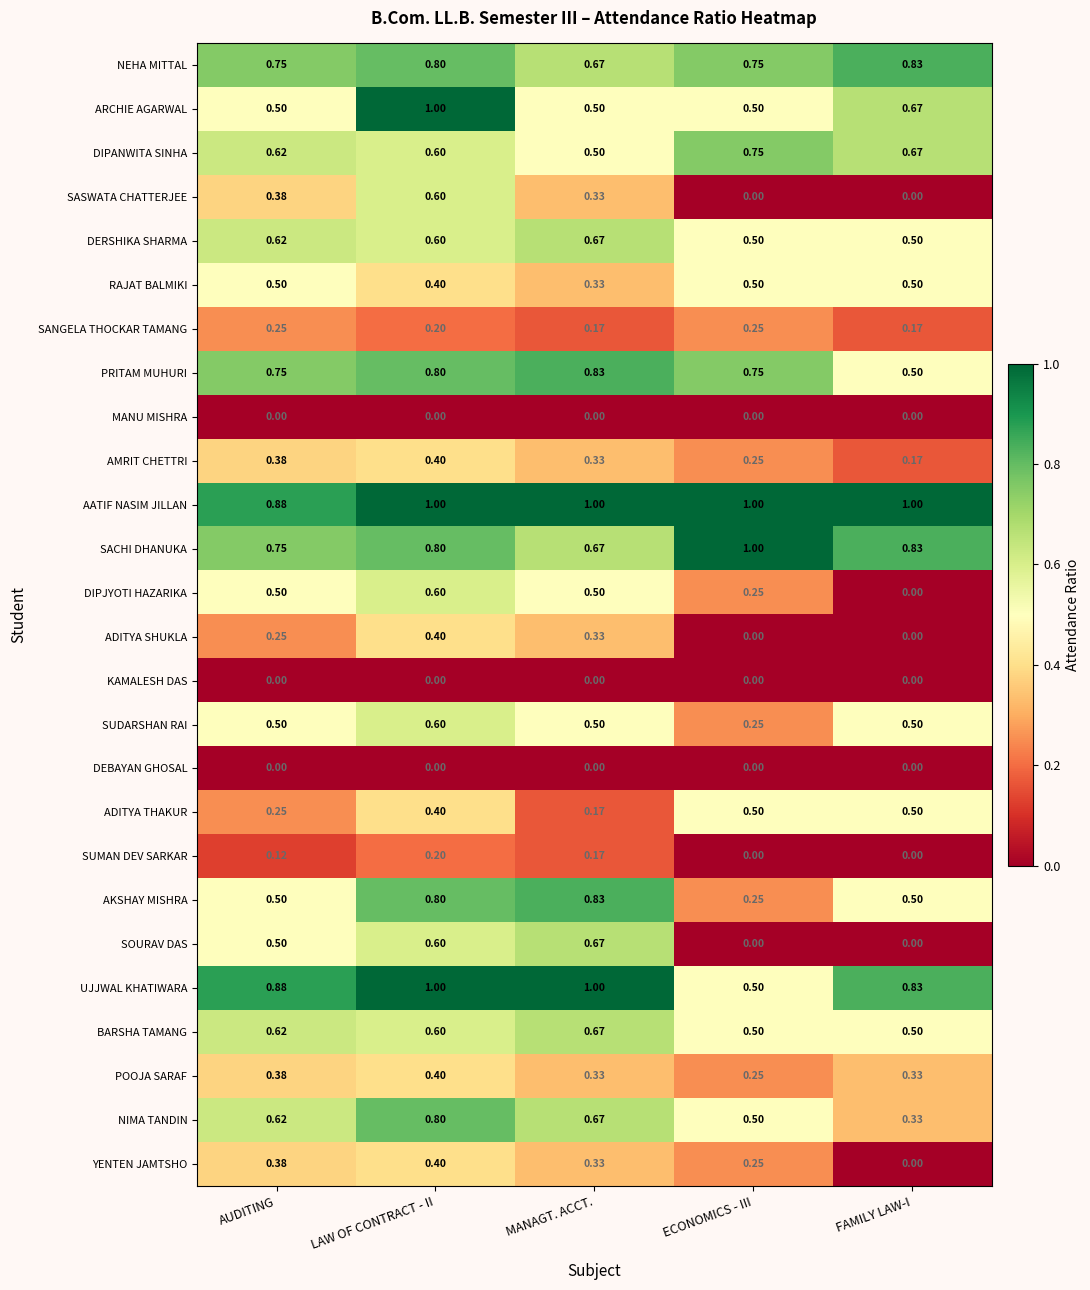

Which category has the lowest value in the DIPJYOTI HAZARIKA series?

FAMILY LAW-I